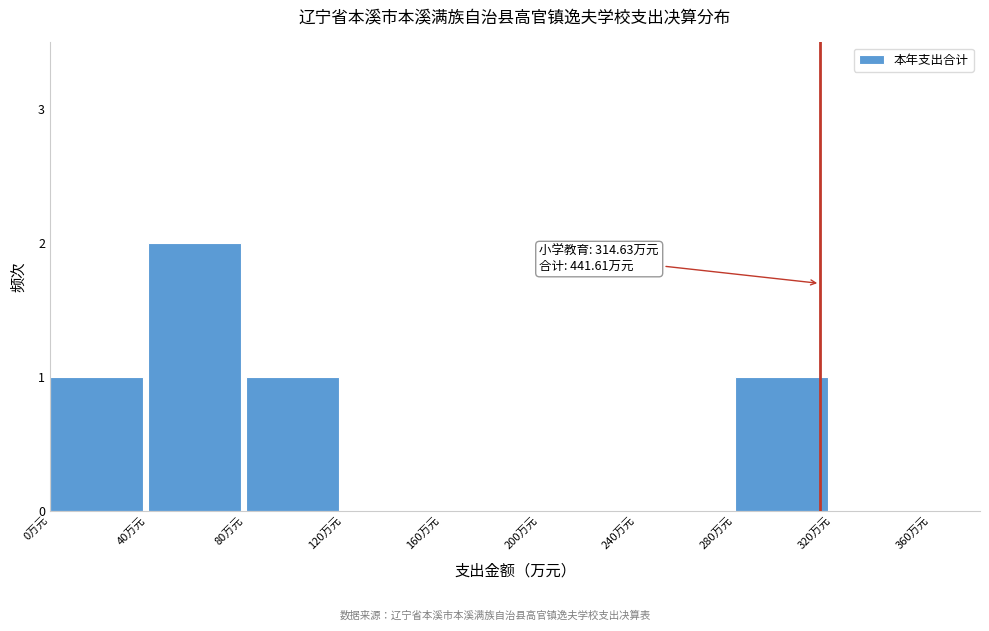

Reading left to right, list all the values displayed in this chart.

0万元=1	40万元=2	80万元=1	120万元=0	160万元=0	200万元=0	240万元=0	280万元=1	320万元=0